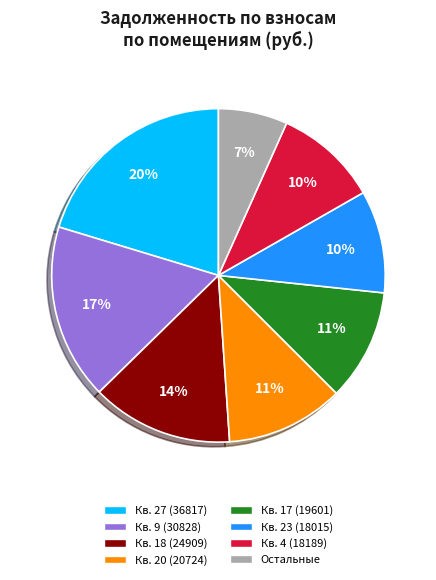

Is there a majority slice in this chart?

No